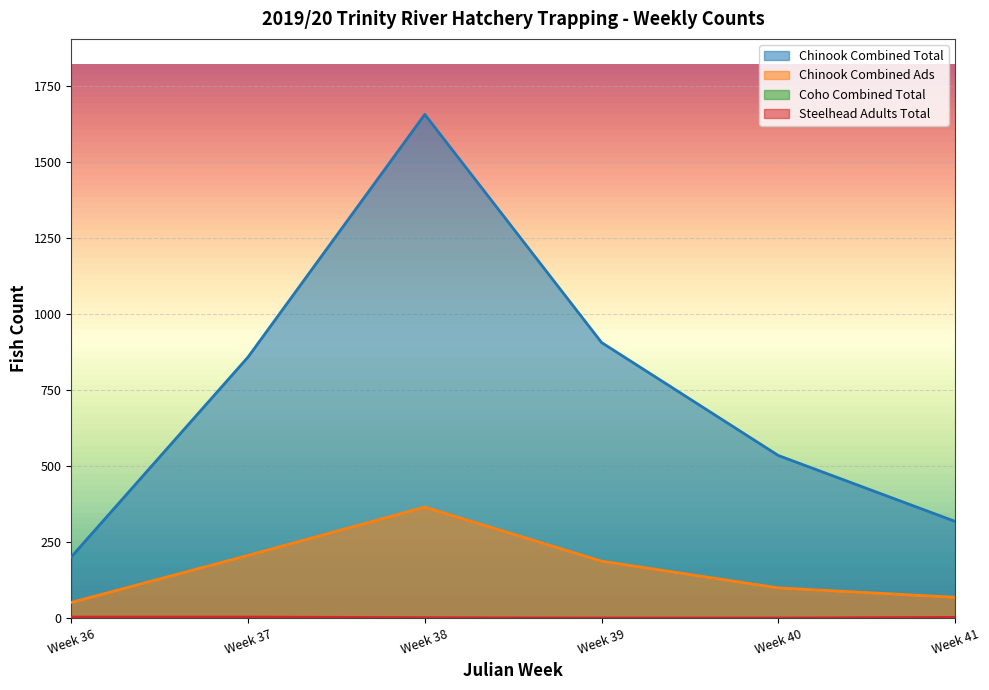

How many data points does each series have?

6